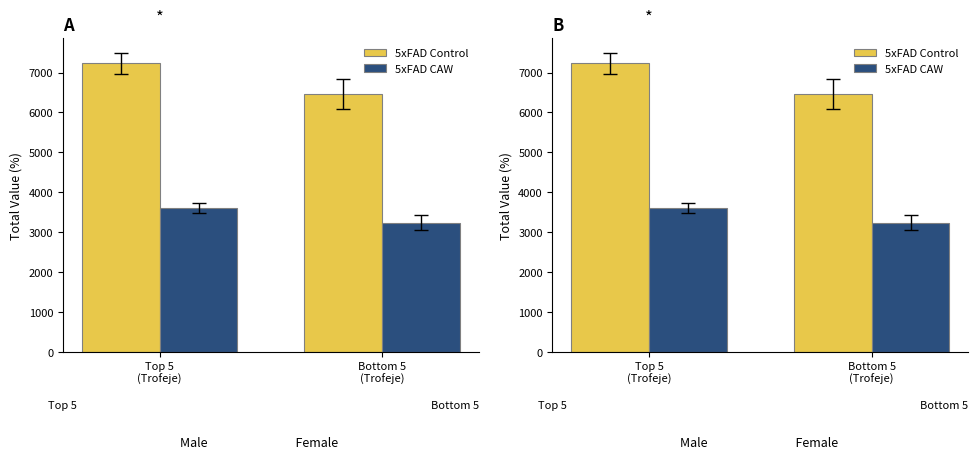

What is the lowest value of the 5xFAD CAW series?

3233.4